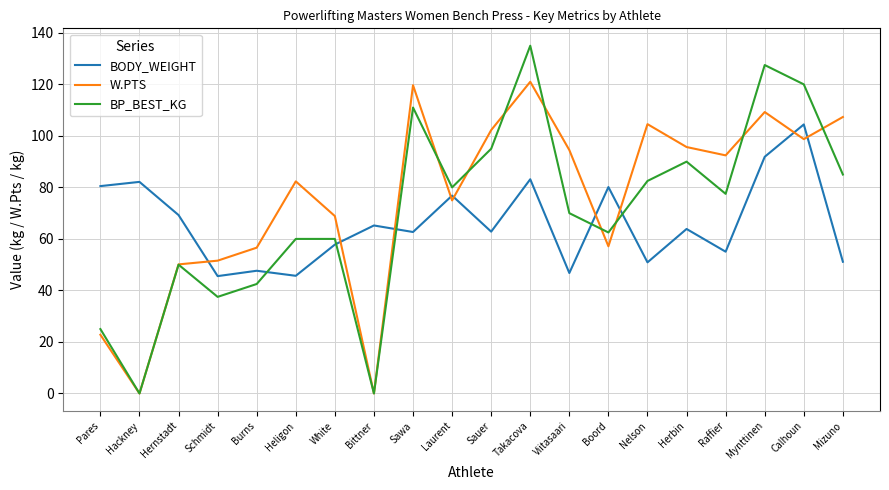

What position from the right is Sawa?

12